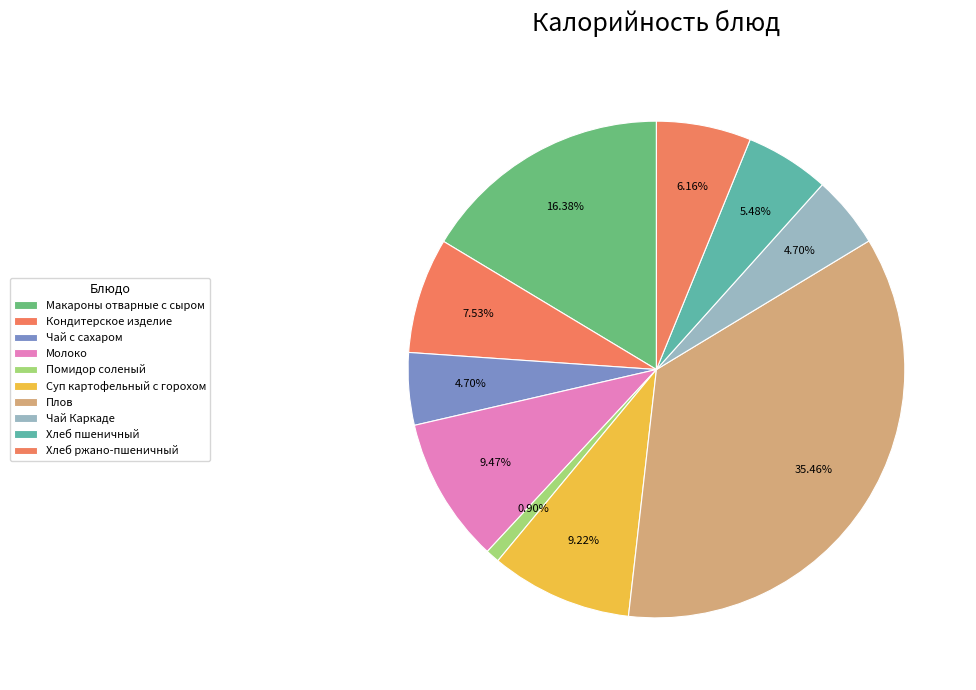

To the nearest percent, what is the difference between the Кондитерское изделие and Чай Каркаде slice percentages?

3%